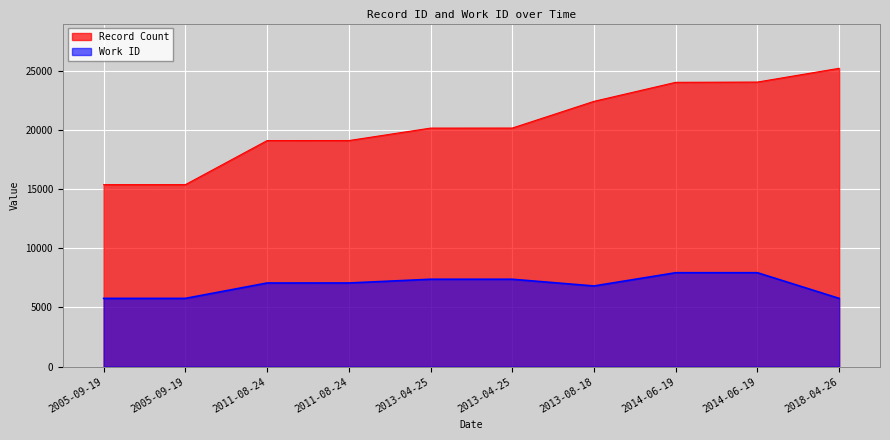

At how many categories does at least one series exceed 22130?

4